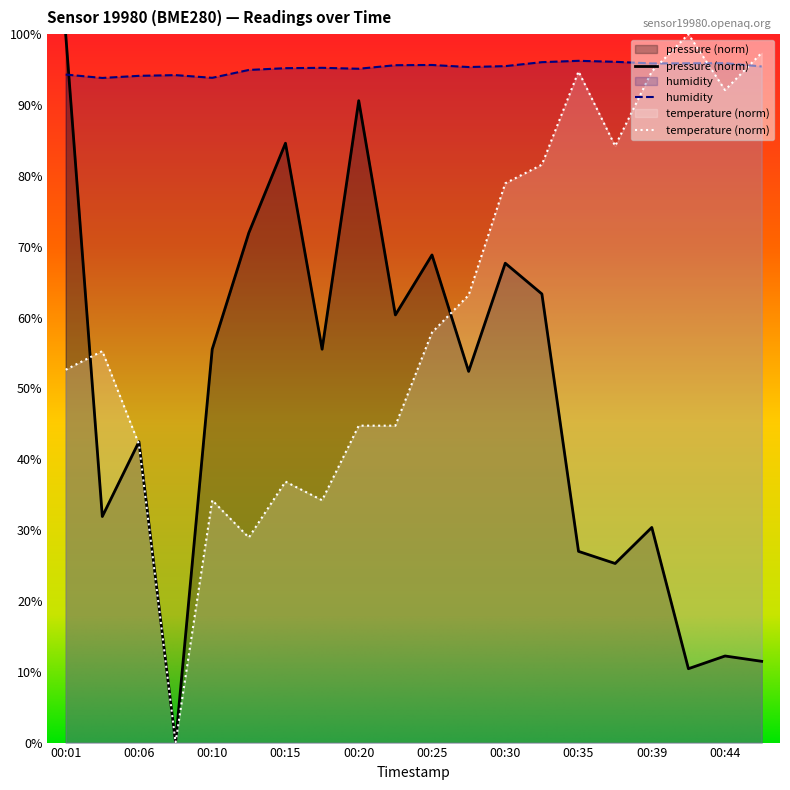

What value does the humidity series have at 00:06?

94.1